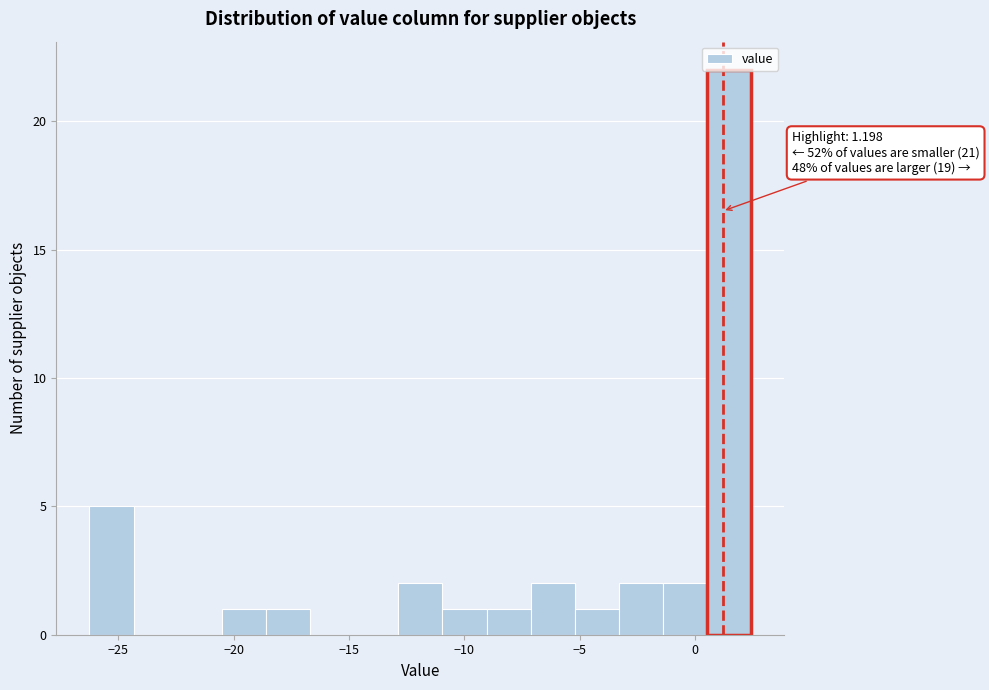

Read against the x-axis, roughly where is the centre of the tallest bar?

1.5